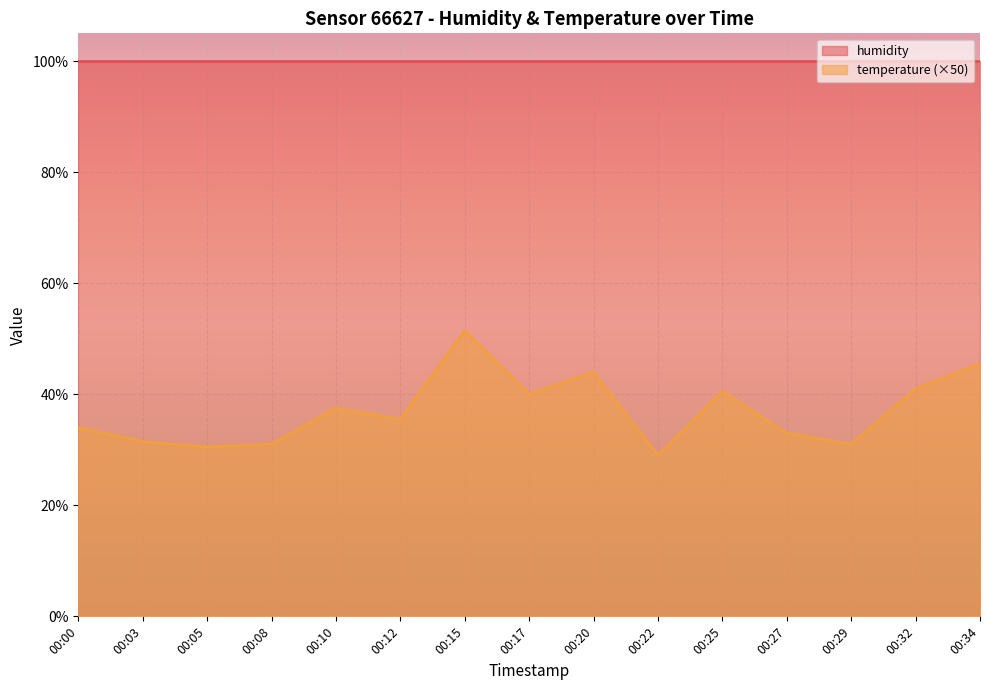

List the labels in order of value, smallest first.

00:22, 00:05, 00:08, 00:29, 00:03, 00:27, 00:00, 00:12, 00:10, 00:17, 00:25, 00:32, 00:20, 00:34, 00:15